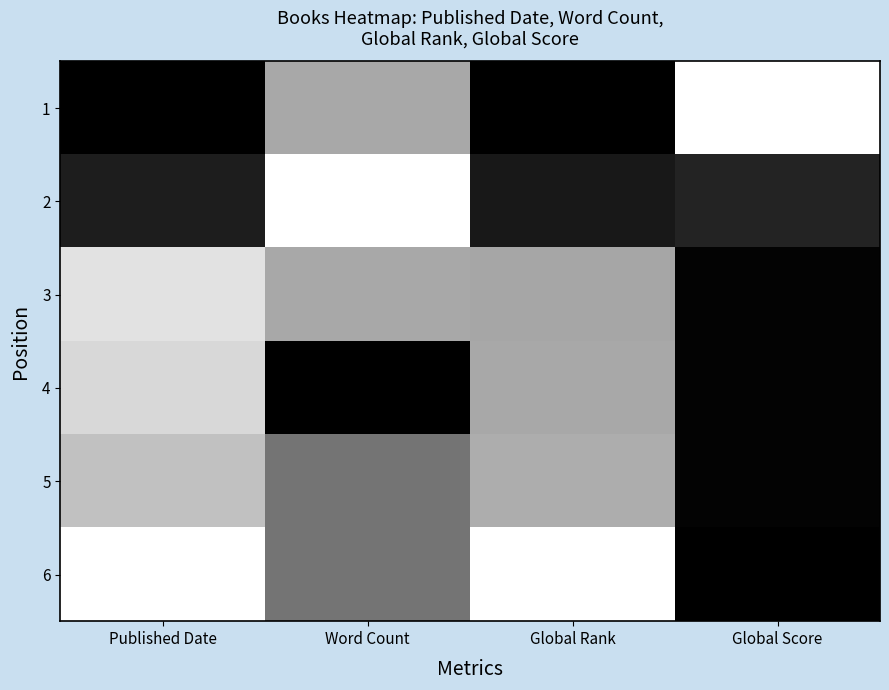

What is the difference between the highest and lowest values at Word Count?

1.0